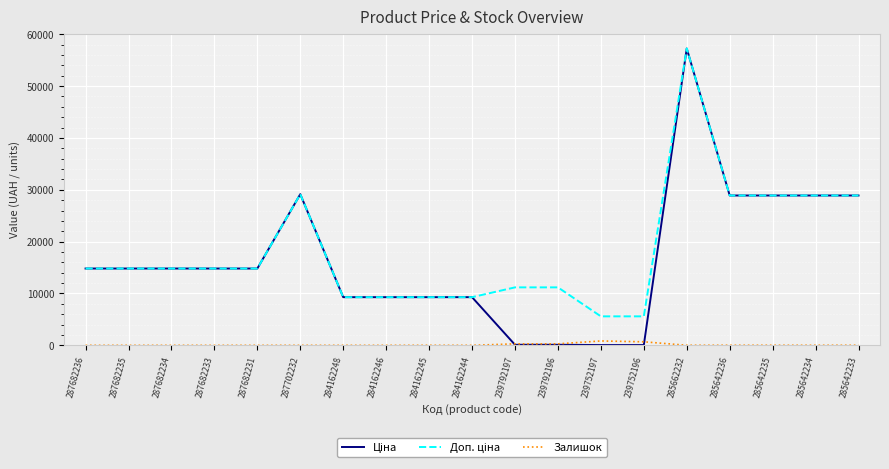

Is it true that Залишок equals 8.0 at 284162245?

True